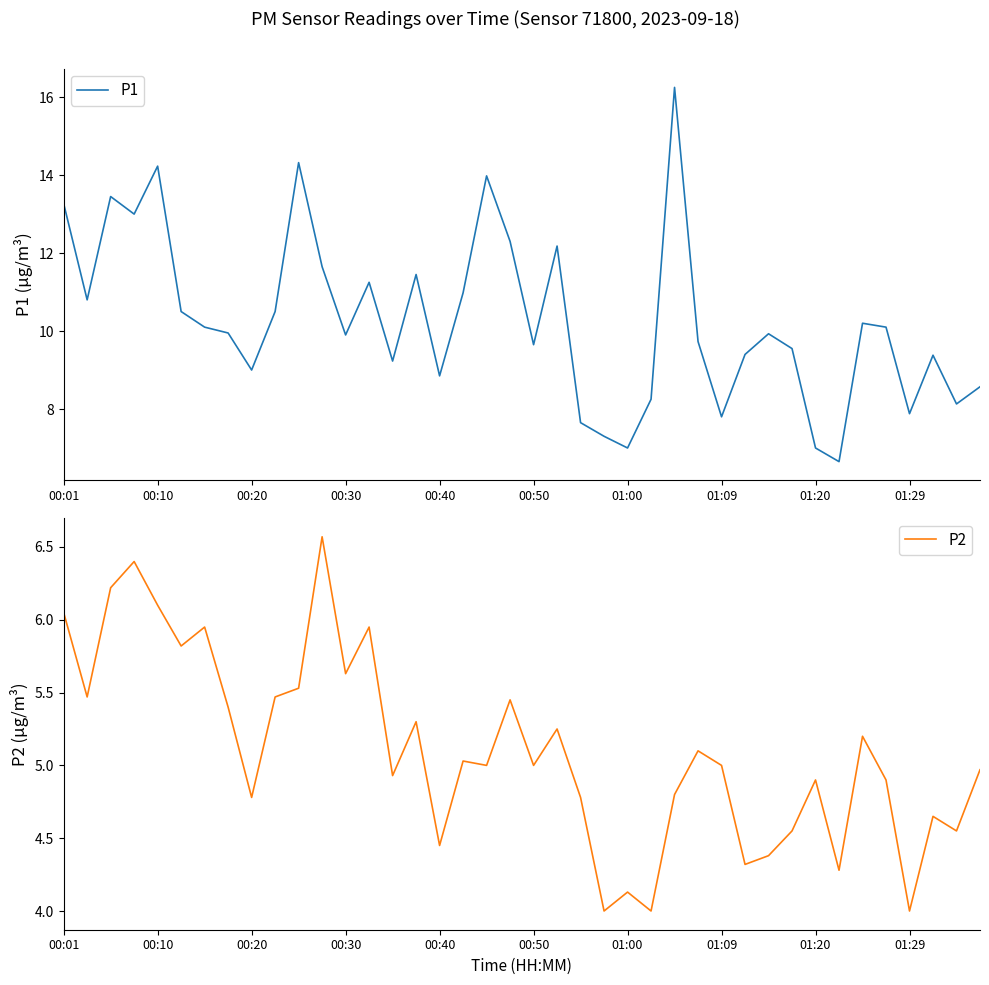

Which series changed the most between 22 and 29?

P1